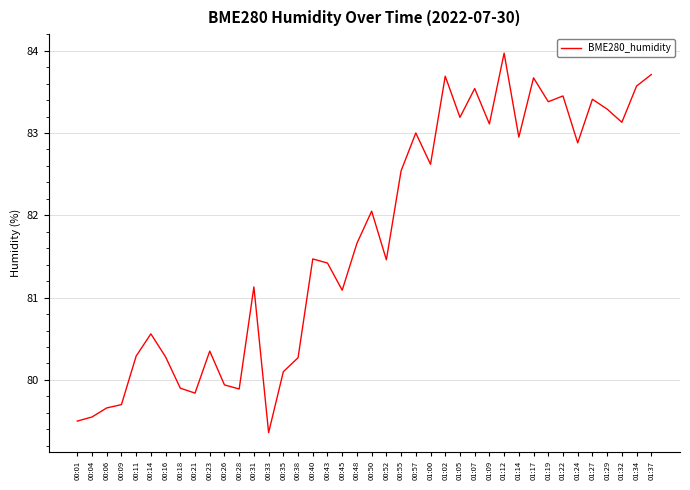

What is the smallest value displayed?

79.4